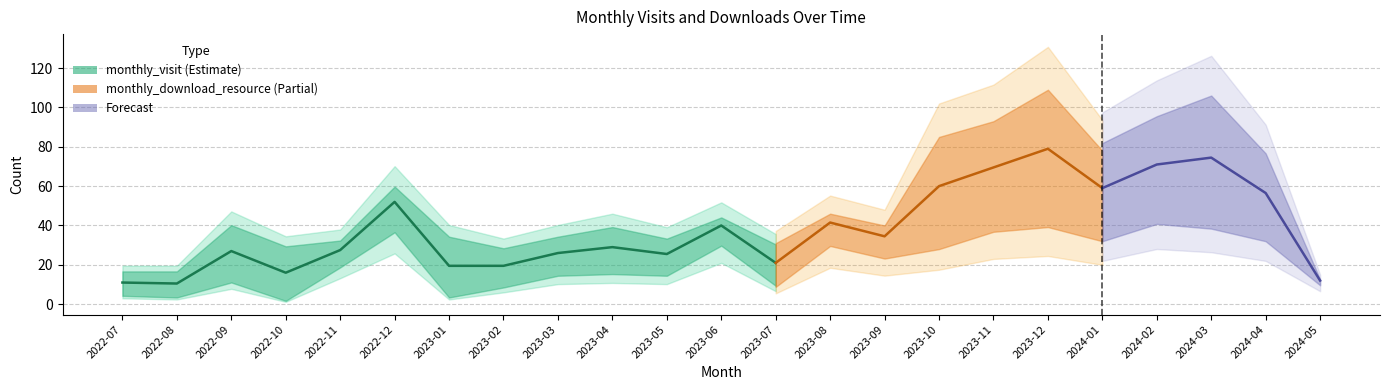

Between which two adjacent categories do monthly_visit and monthly_download_resource first intersect?

2023-09 and 2023-10